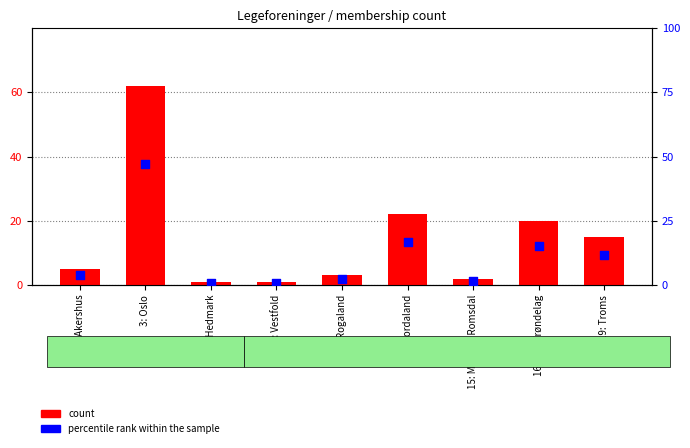

What is the total value across all series at 11: Rogaland?

5.3